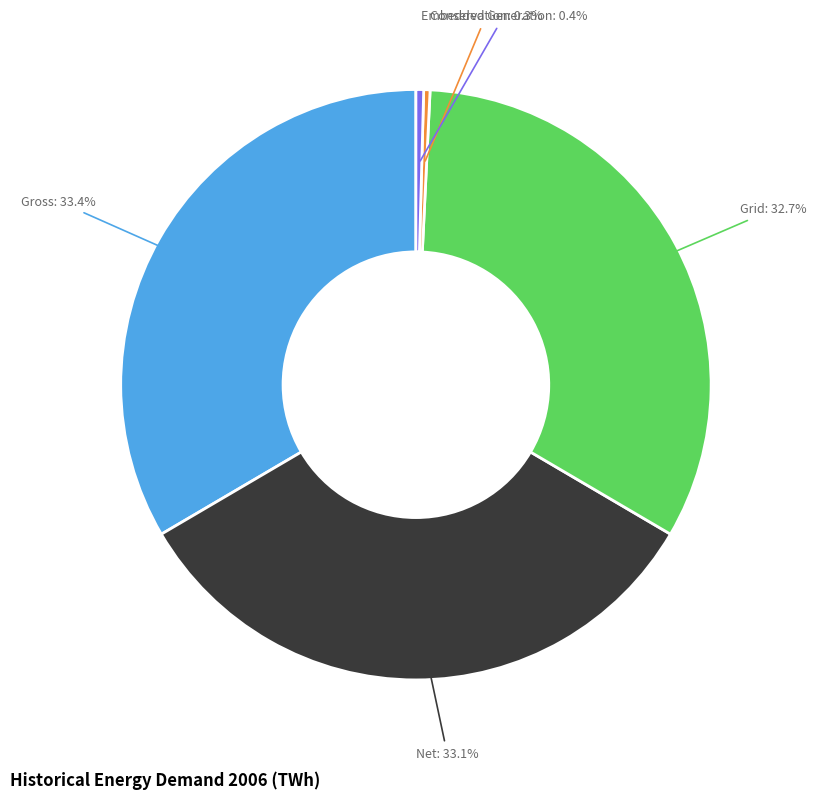

Is there a majority slice in this chart?

No